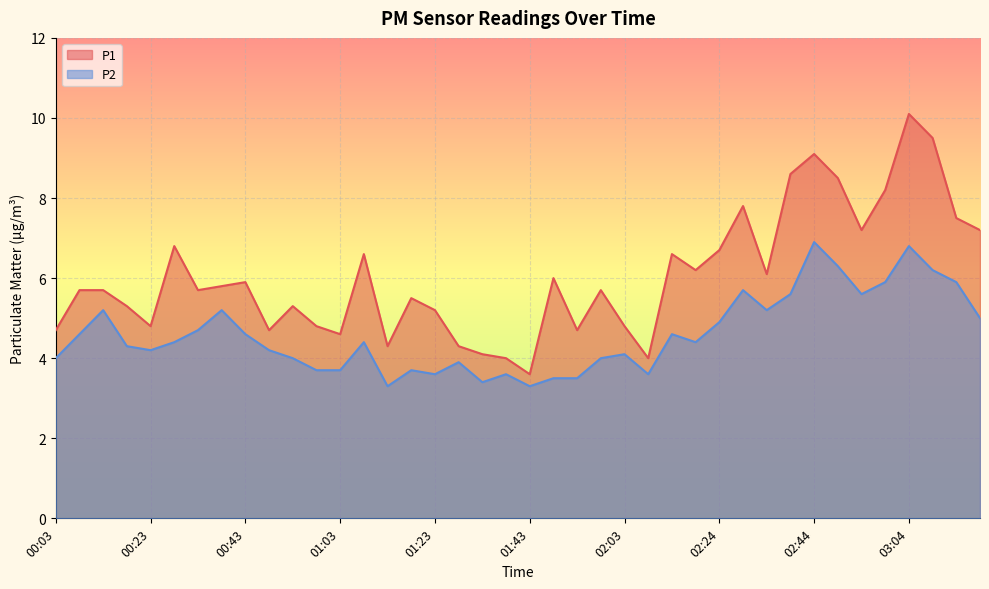

What is the sum of all P1 values?

241.9